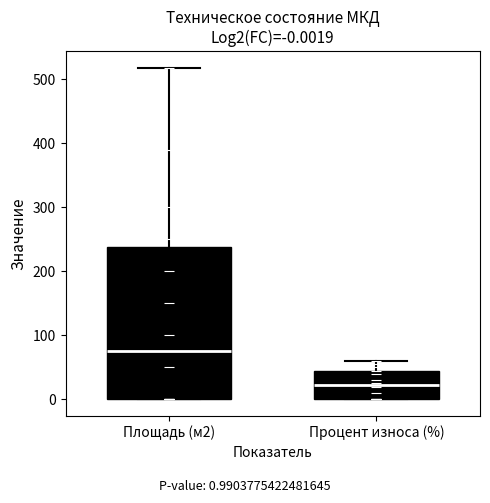

Which box is the tallest, from its lower edge to its upper edge?

Площадь (м2)